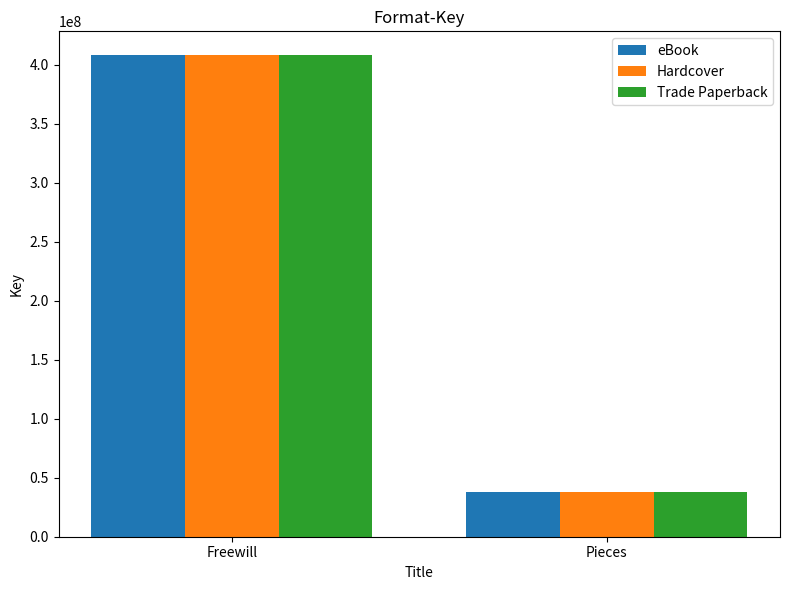

Which category has the highest value across all series?

Freewill